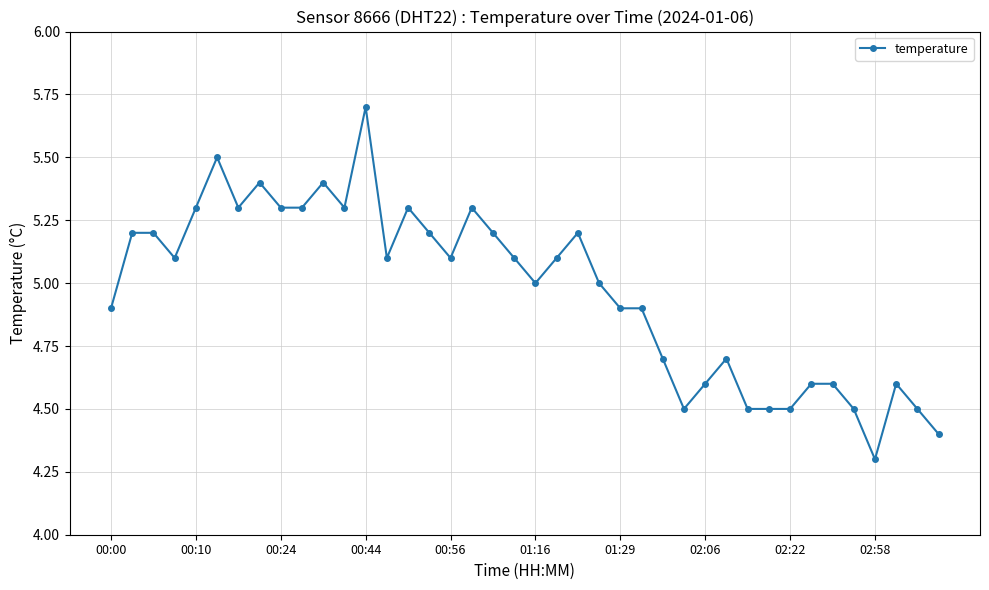

Reading left to right, extract all data points from this chart.

4.9	5.2	5.2	5.1	5.3	5.5	5.3	5.4	5.3	5.3	5.4	5.3	5.7	5.1	5.3	5.2	5.1	5.3	5.2	5.1	5.0	5.1	5.2	5.0	4.9	4.9	4.7	4.5	4.6	4.7	4.5	4.5	4.5	4.6	4.6	4.5	4.3	4.6	4.5	4.4